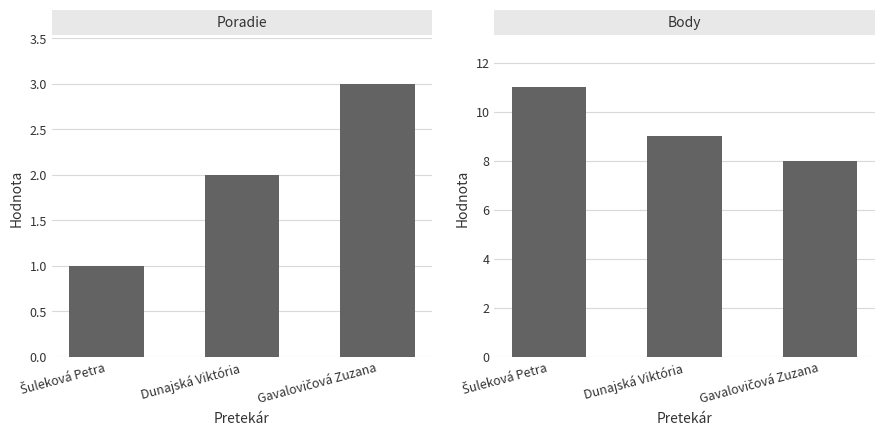

How many data points in Body are above 9?

1